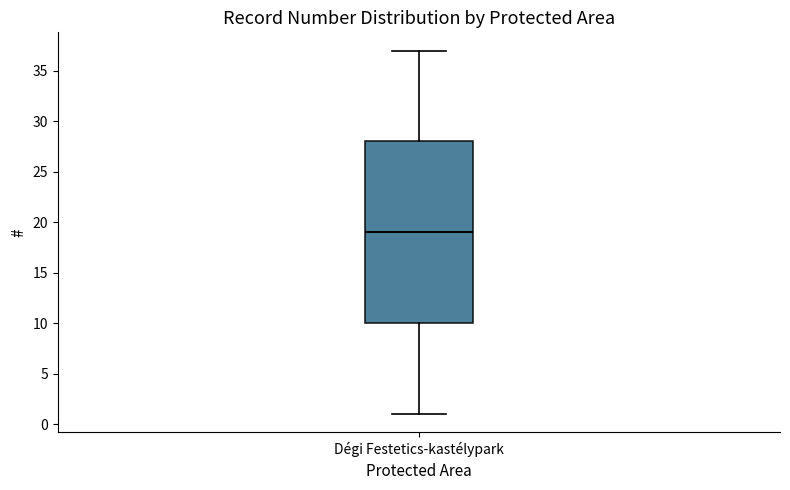

Read this box plot against the y-axis: the position of the median line, the range covered by the box, and the ends of both whiskers. The values are not printed on the chart, so give them approximately, as read against the axis.

median 19, box 10 to 28, whiskers 1 to 37